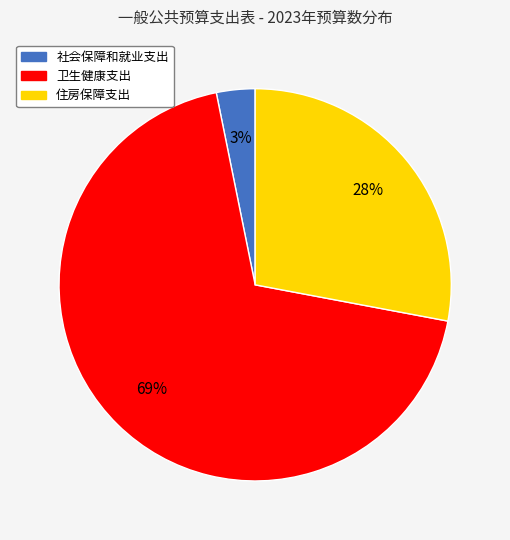

Does 社会保障和就业支出 represent more than half of the total?

No